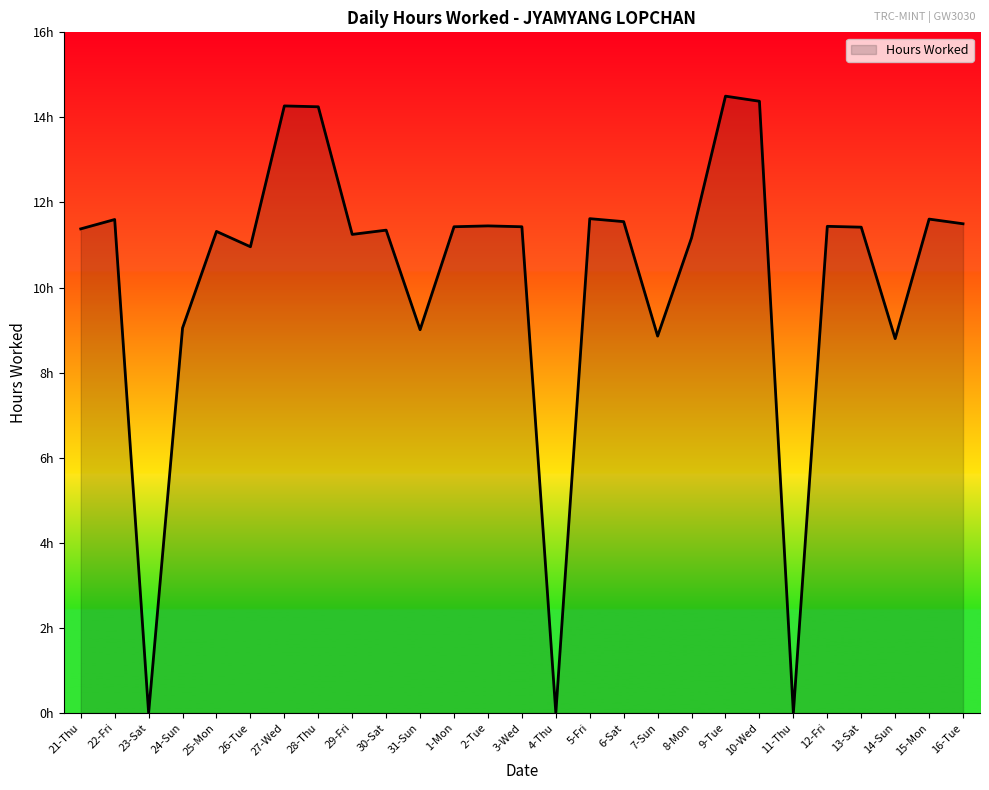

True or false: the data has more than 2 interior local peaks.

True